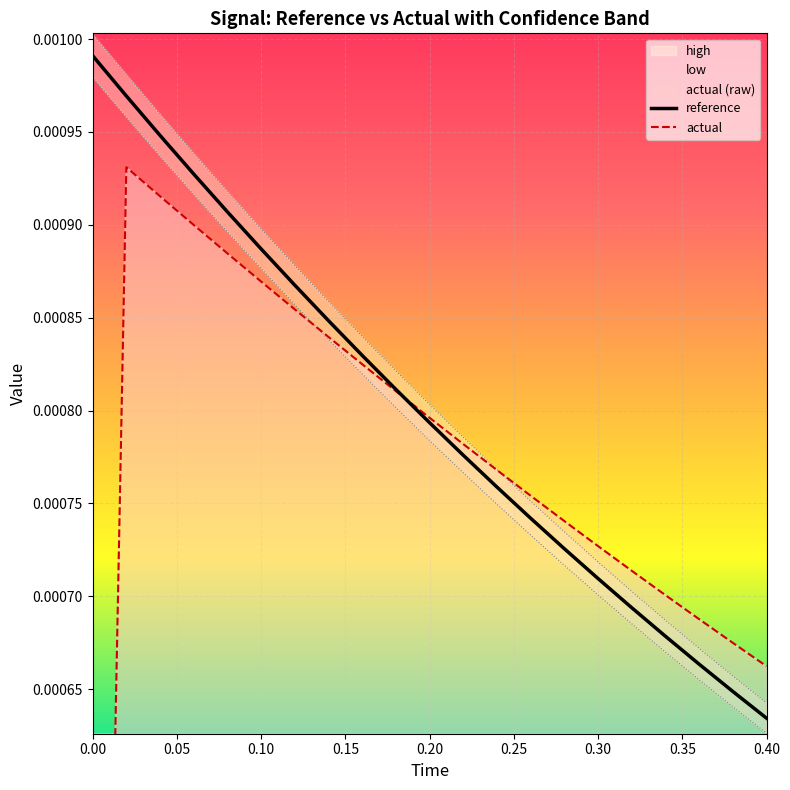

After their last crossing, which series has the higher values: reference or actual?

actual